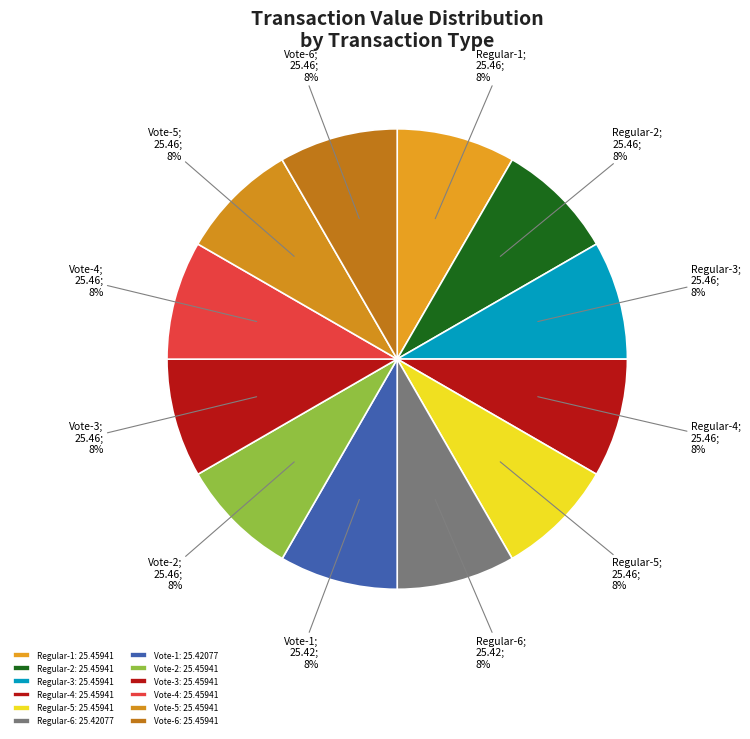

To the nearest percent, what is the average slice percentage?

8%